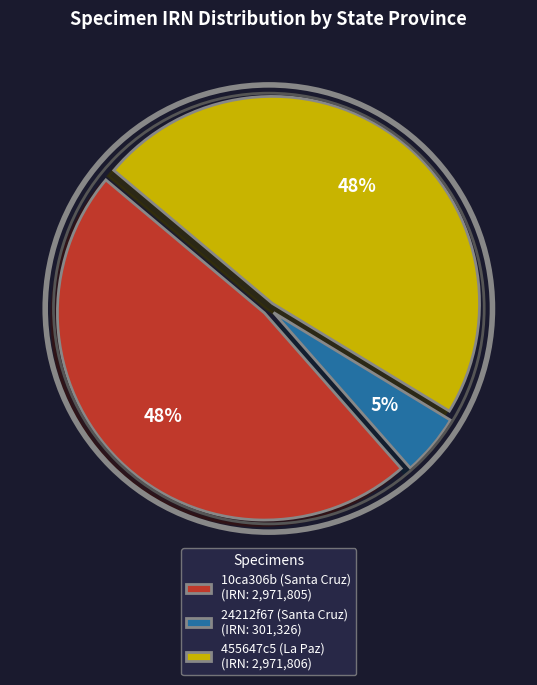

The 455647c5 (La Paz) slice represents 48% of the pie. True or false?

True